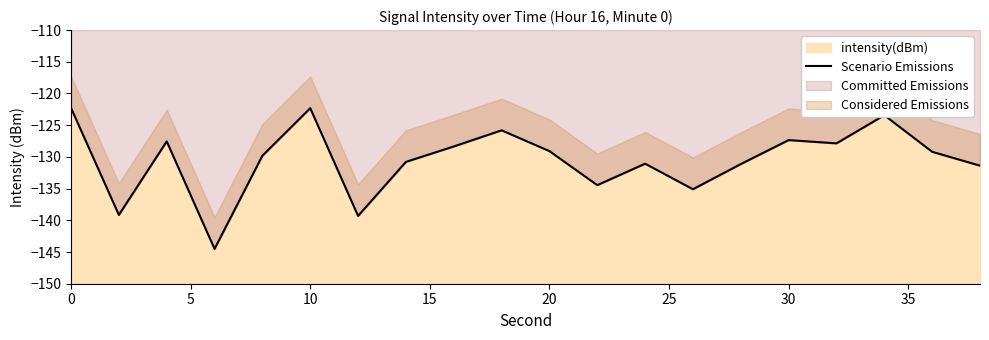

How many lines are shown in the chart?

1